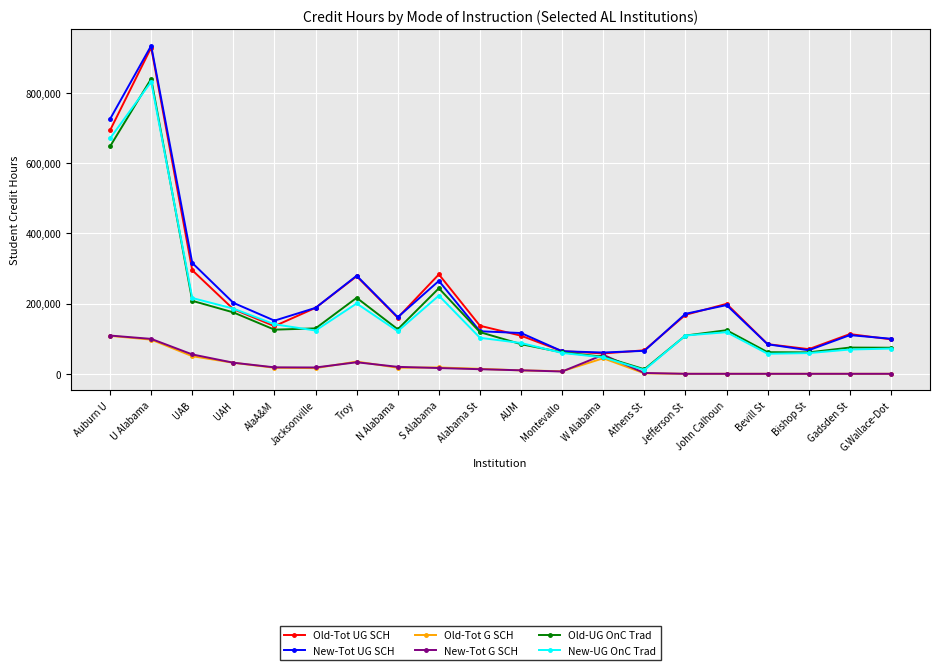

Which label corresponds to the largest value in the chart?

U Alabama